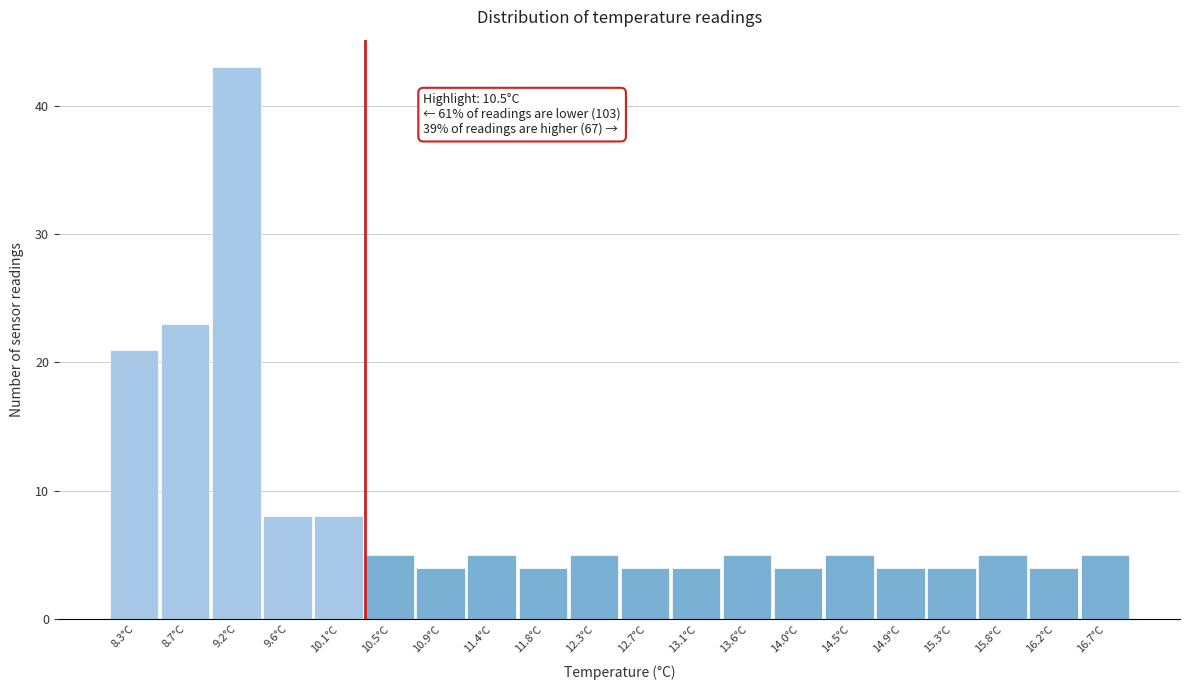

Reading left to right, list all the values displayed in this chart.

21	23	43	8	8	5	4	5	4	5	4	4	5	4	5	4	4	5	4	5